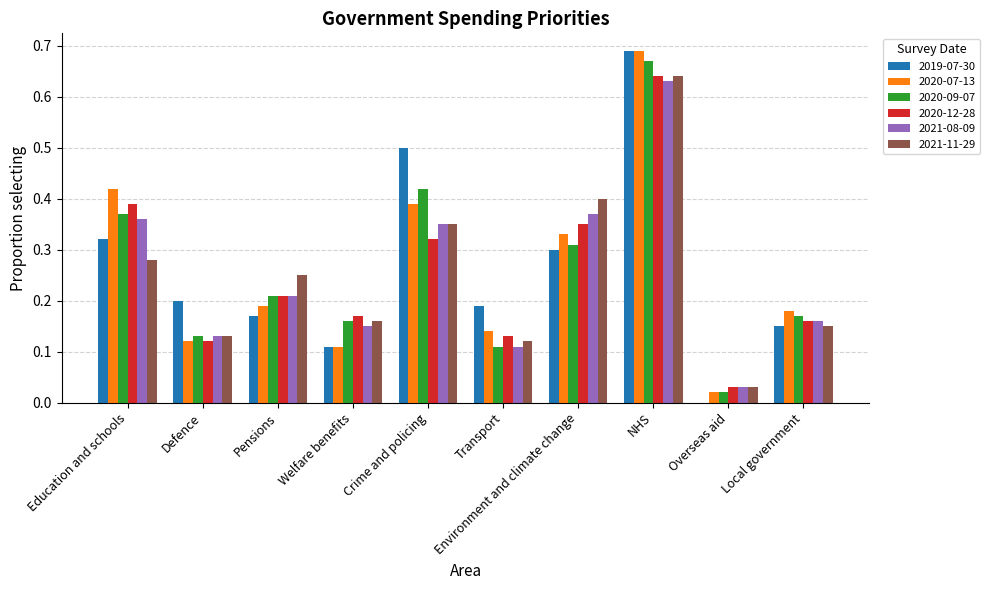

At which label does 2020-07-13 reach its peak?

NHS